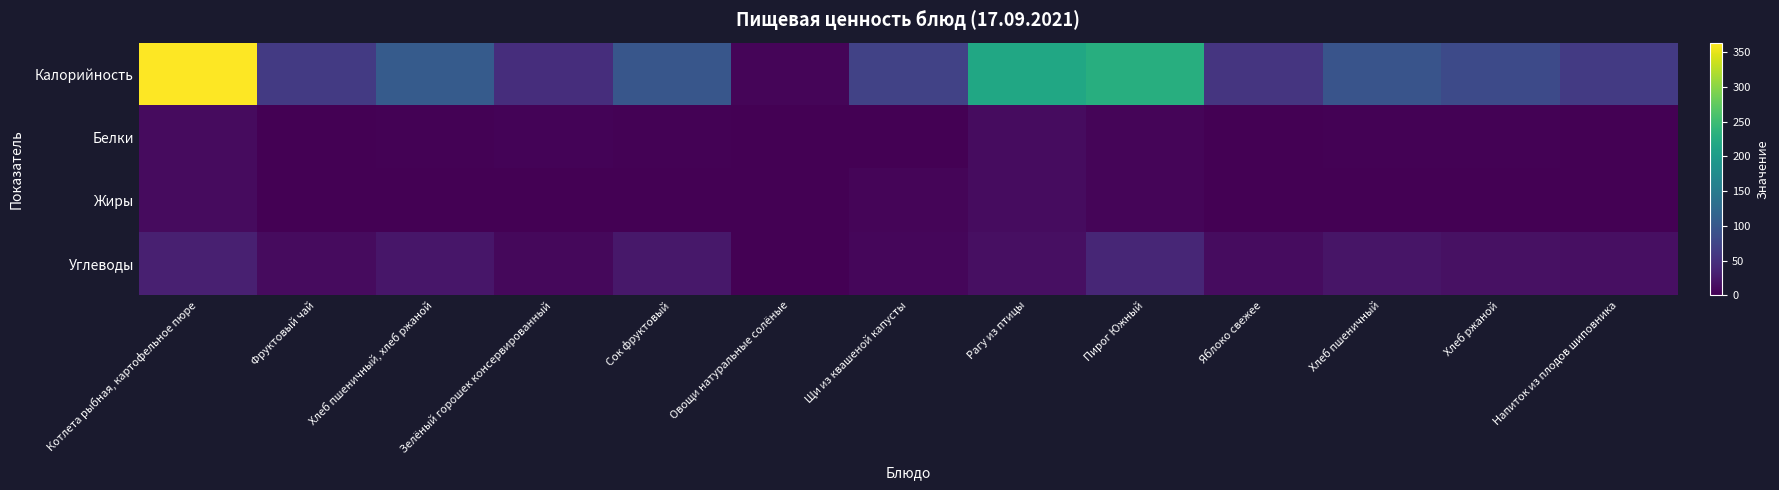

Which series has the largest range (max minus min)?

Калорийность